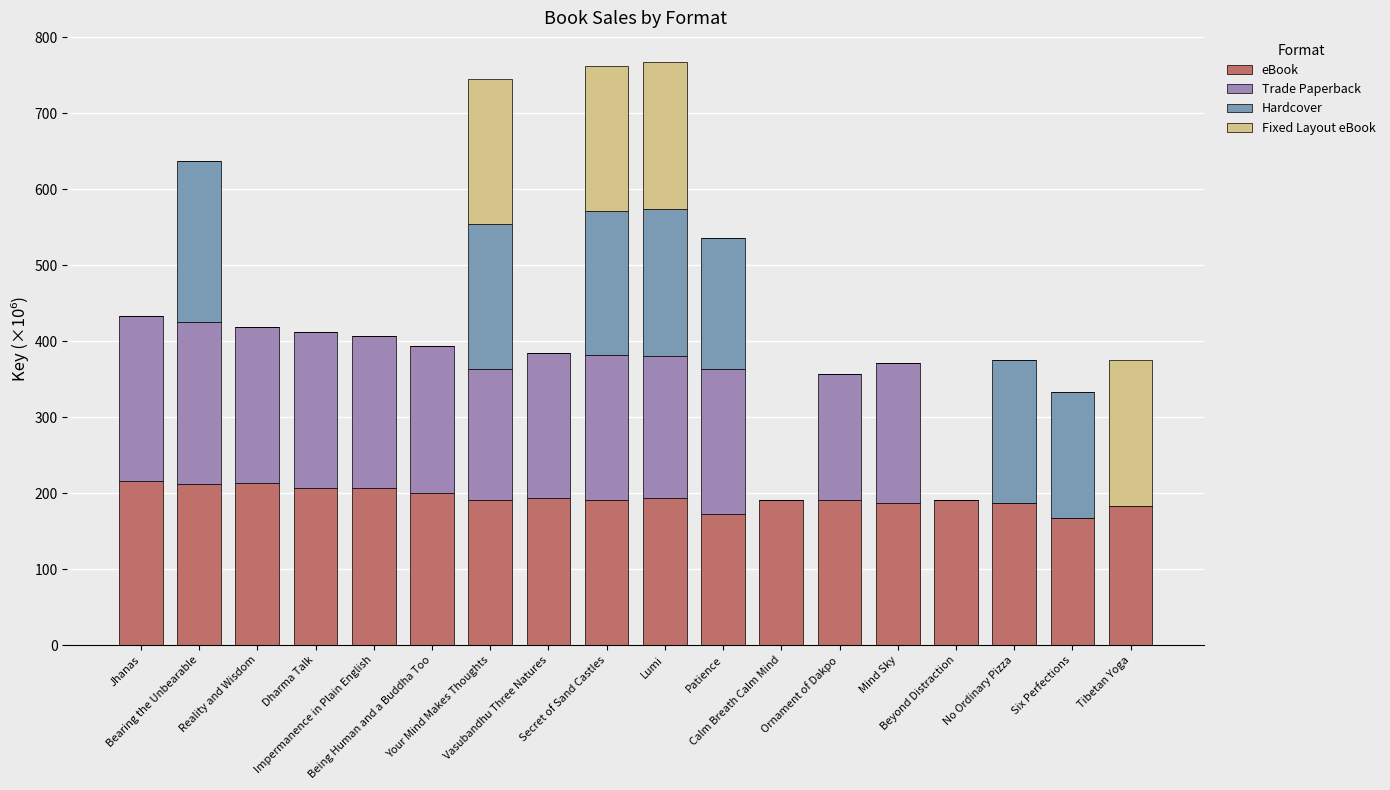

What is the sum of all eBook values?

3491.6